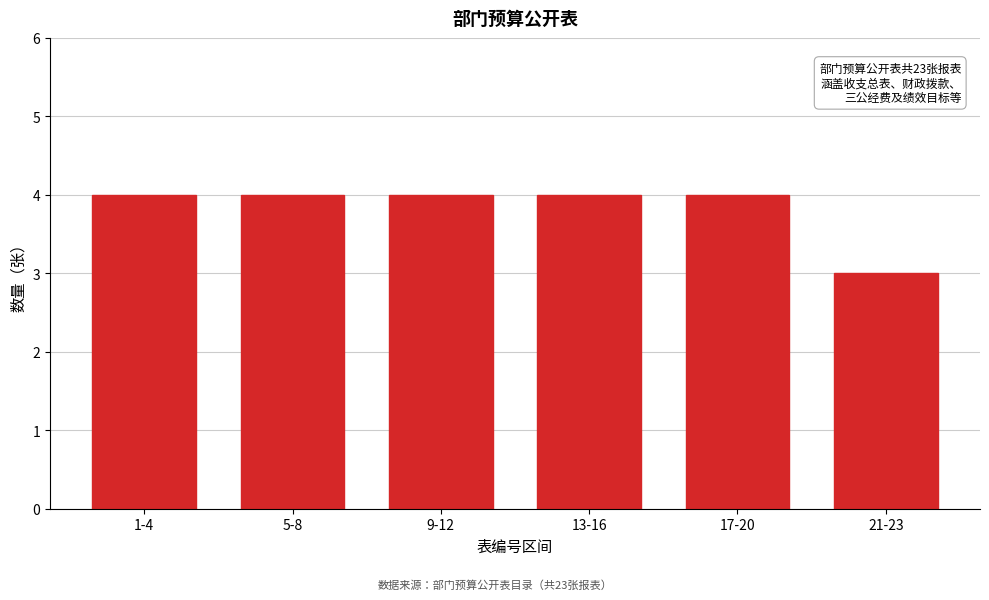

Reading right to left, extract all data points from this chart.

21-23=3	17-20=4	13-16=4	9-12=4	5-8=4	1-4=4